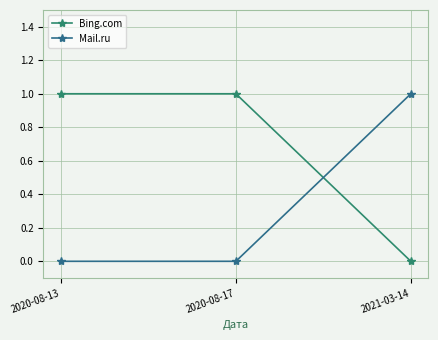

Which series has the largest total across all categories?

Bing.com